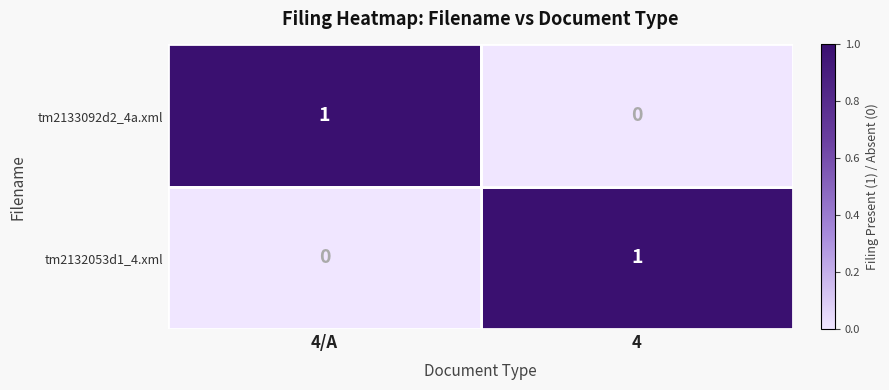

Count the number of data series in this chart.

2